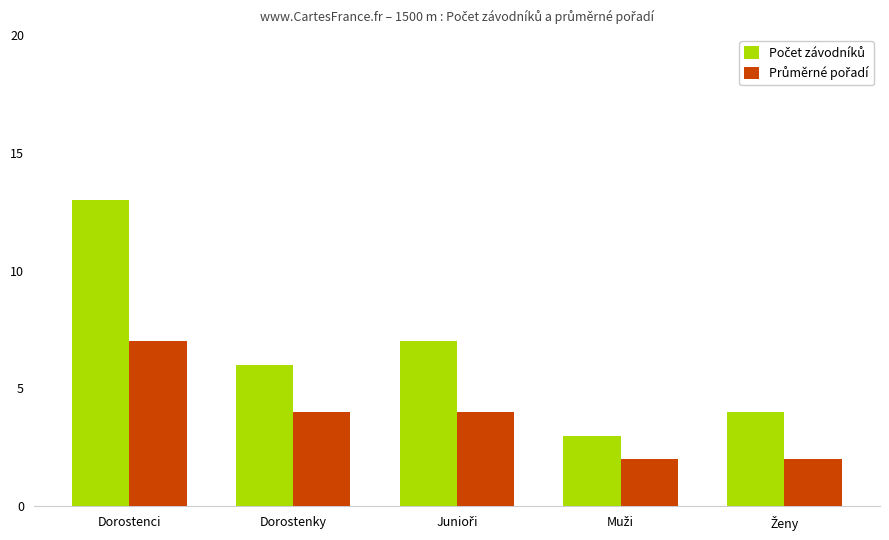

Which label corresponds to the largest value in the chart?

Dorostenci